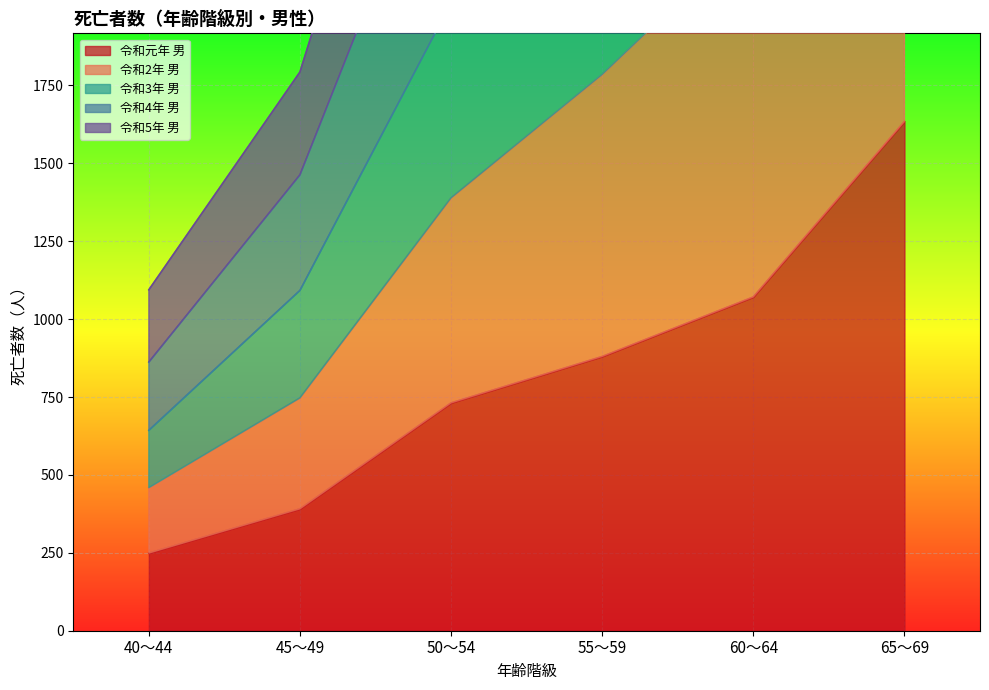

Is it true that 令和元年 男 equals 159 at 50～54?

False